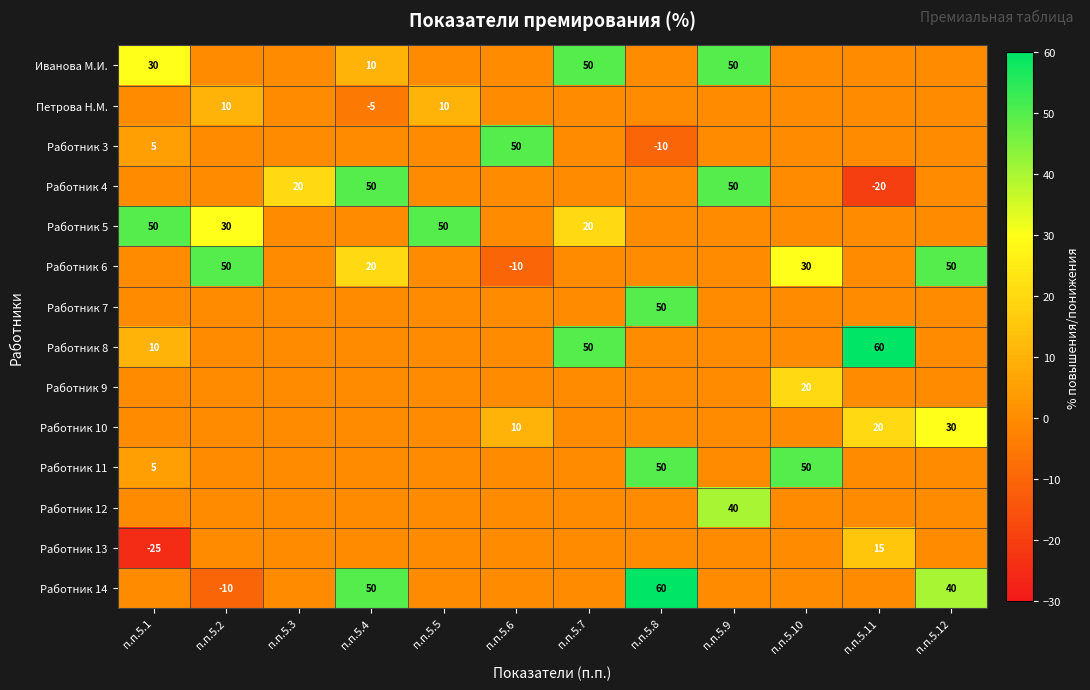

At how many categories does at least one series exceed -15?

12